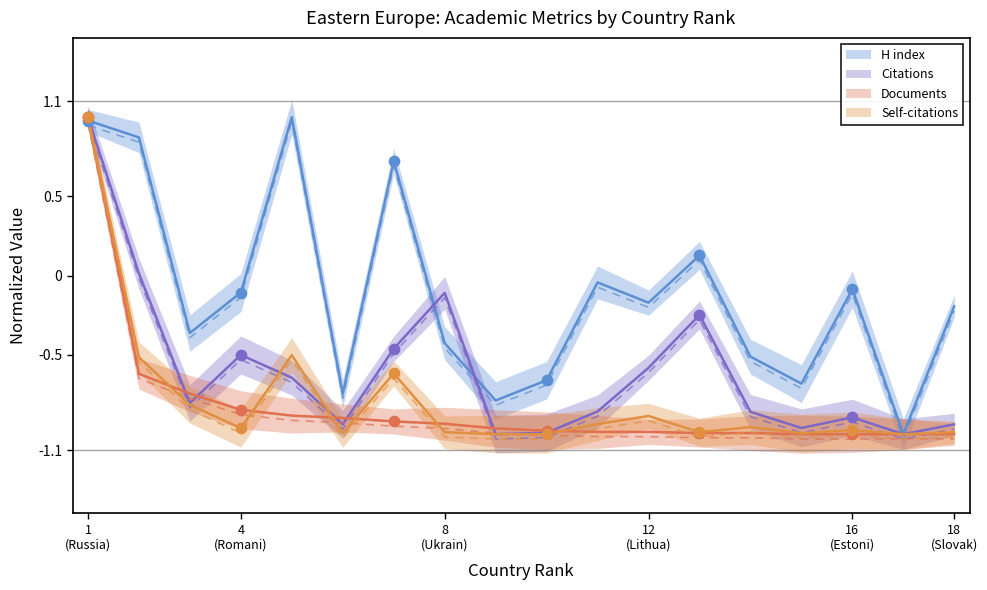

At which category is the sum across all series the highest?

1 (Russia)